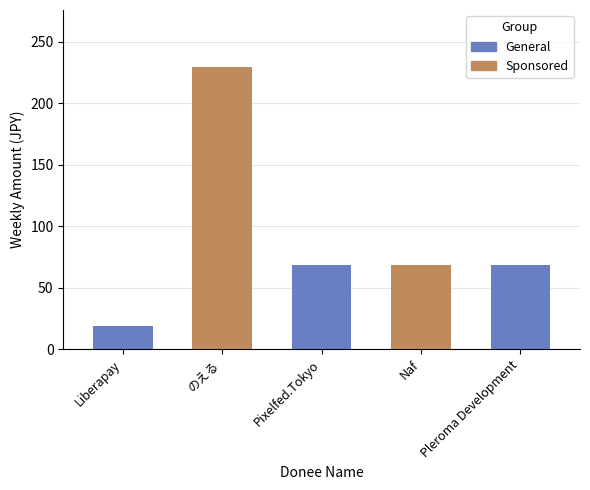

Reading right to left, transcribe all the data shown in this chart.

Pleroma Development=69	Naf=69	Pixelfed.Tokyo=69	のえる=230	Liberapay=19